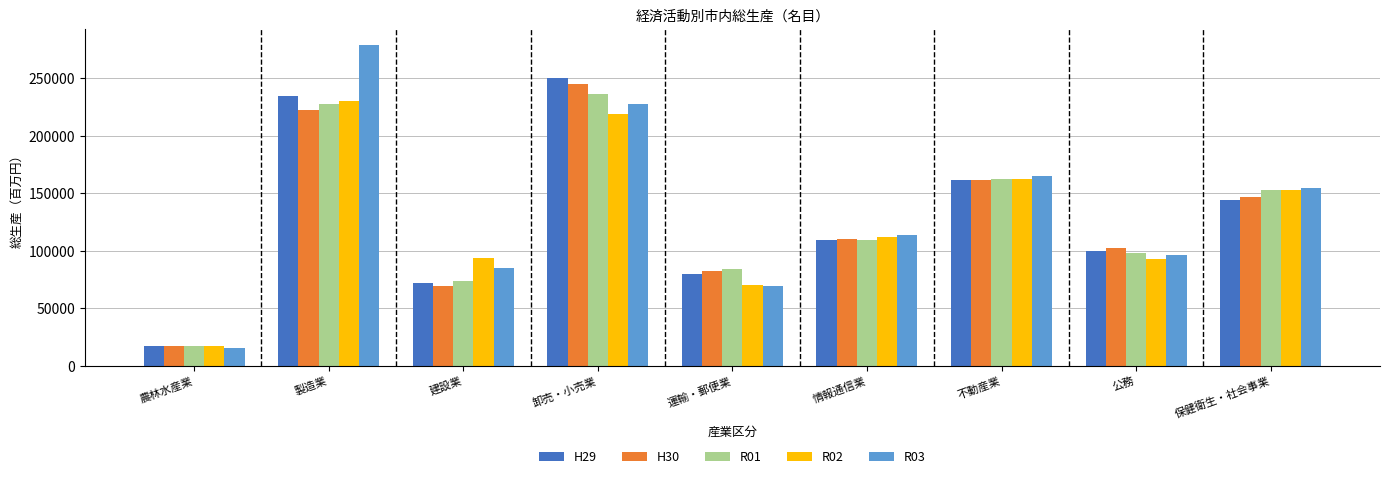

Which label corresponds to the largest value in the chart?

製造業